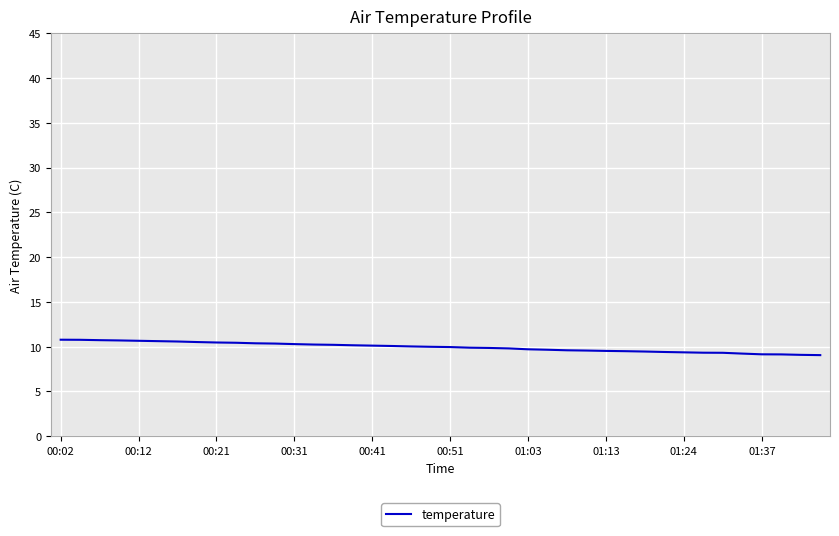

How many categories are shown in the chart?

40